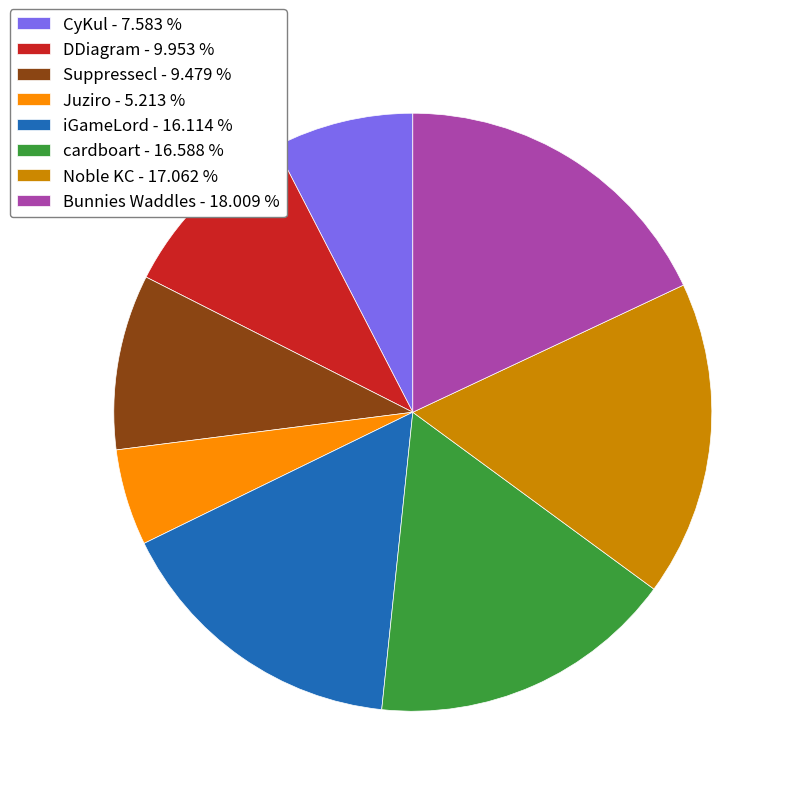

Do cardboart - 16.588 % and Noble KC - 17.062 % together represent more than half of the pie?

No